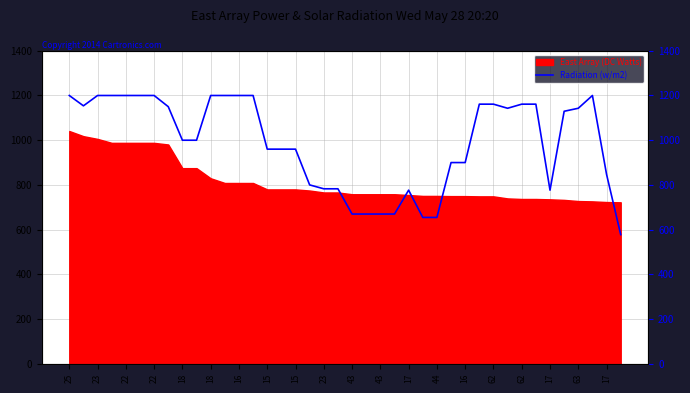

How many lines are shown in the chart?

1